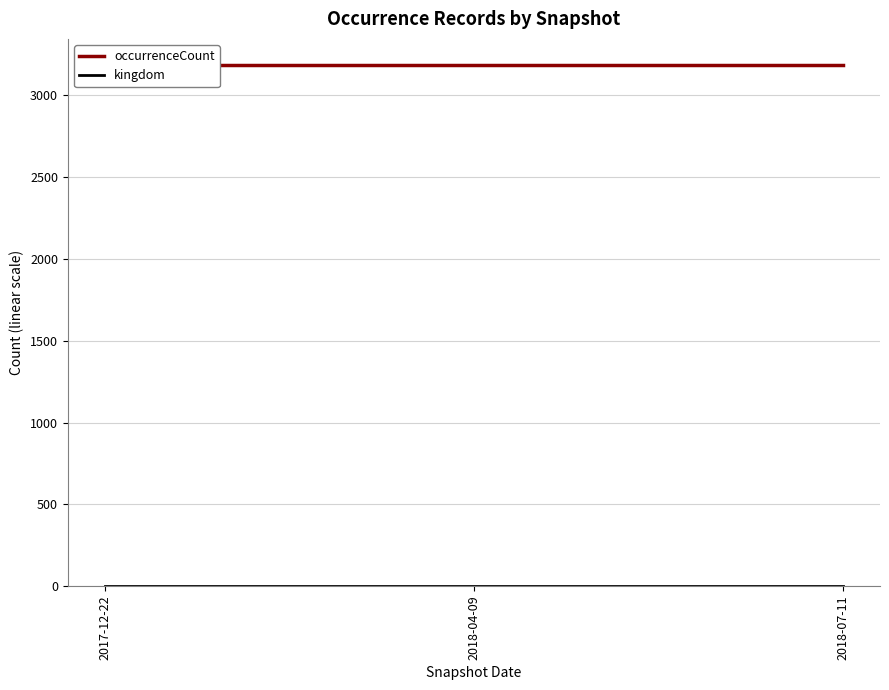

Reading left to right, extract all data points from this chart.

occurrenceCount: 2017-12-22=3186	2018-04-09=3186	2018-07-11=3186
kingdom: 2017-12-22=1	2018-04-09=1	2018-07-11=1